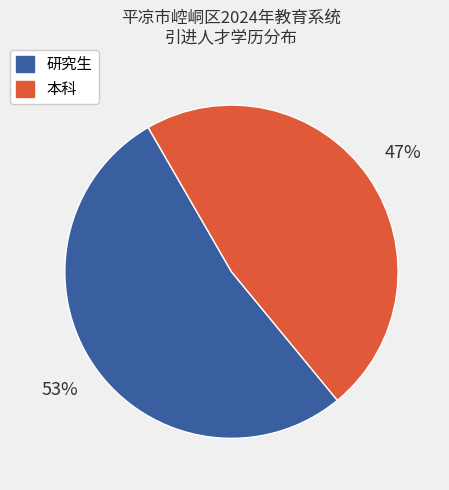

What is the largest slice in the pie chart?

研究生